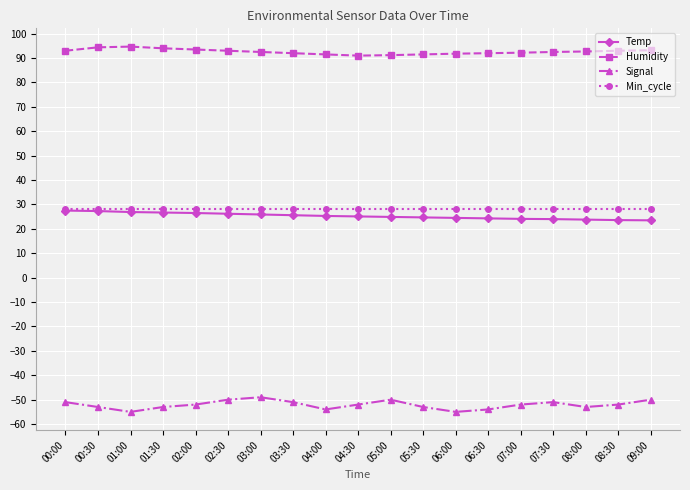

Is it true that Temp equals 36.1 at 02:00?

False